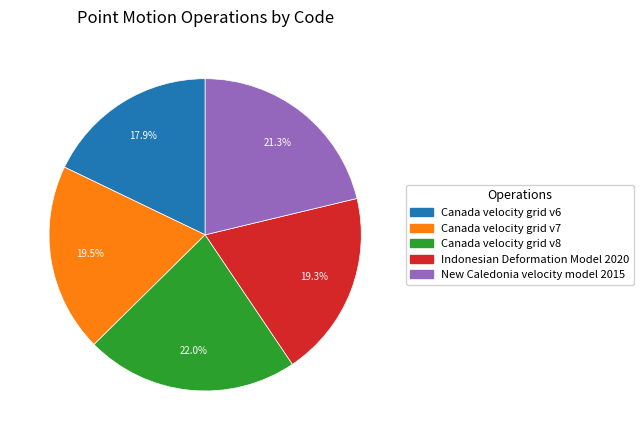

What percentage is the Indonesian Deformation Model 2020 slice, to the nearest percent?

19%